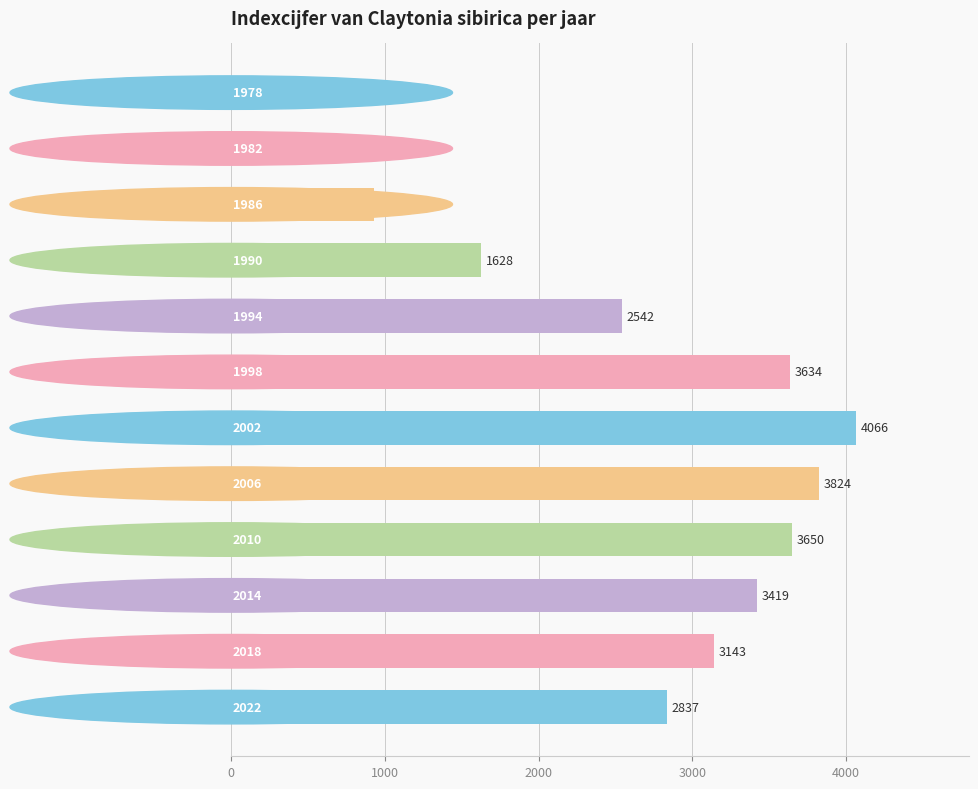

Count the number of categories in the chart.

12